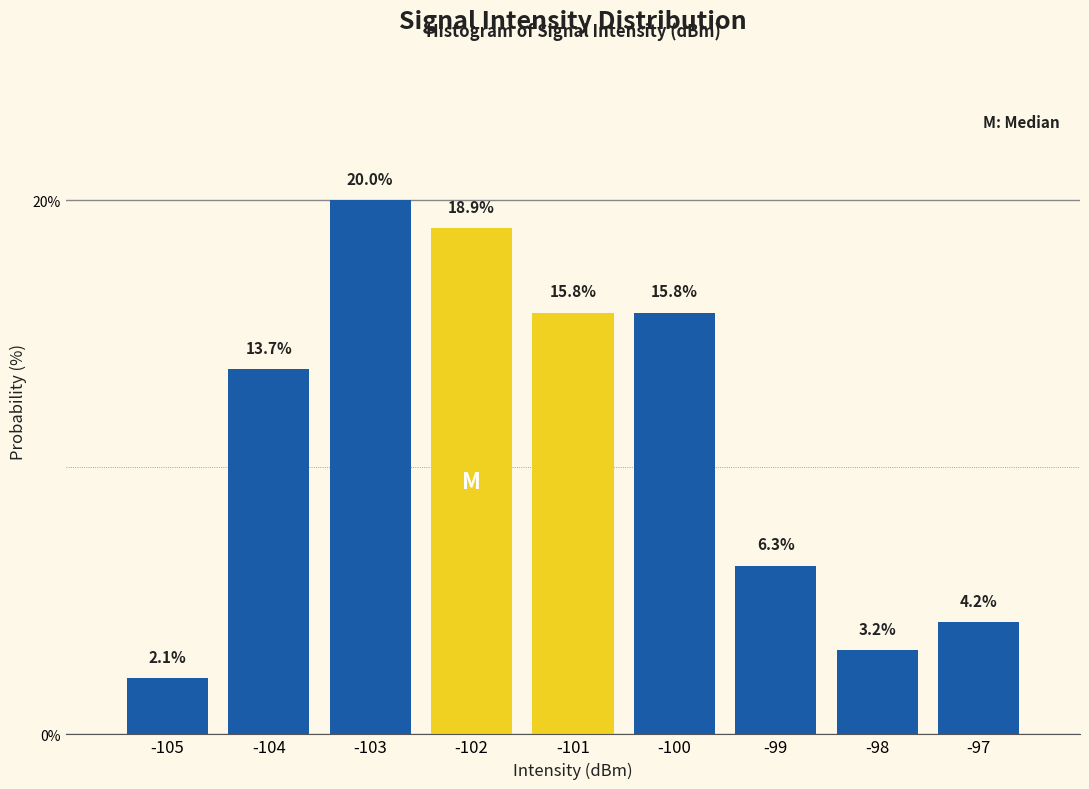

Reading right to left, extract all data points from this chart.

4.2	3.2	6.3	15.8	15.8	18.9	20.0	13.7	2.1